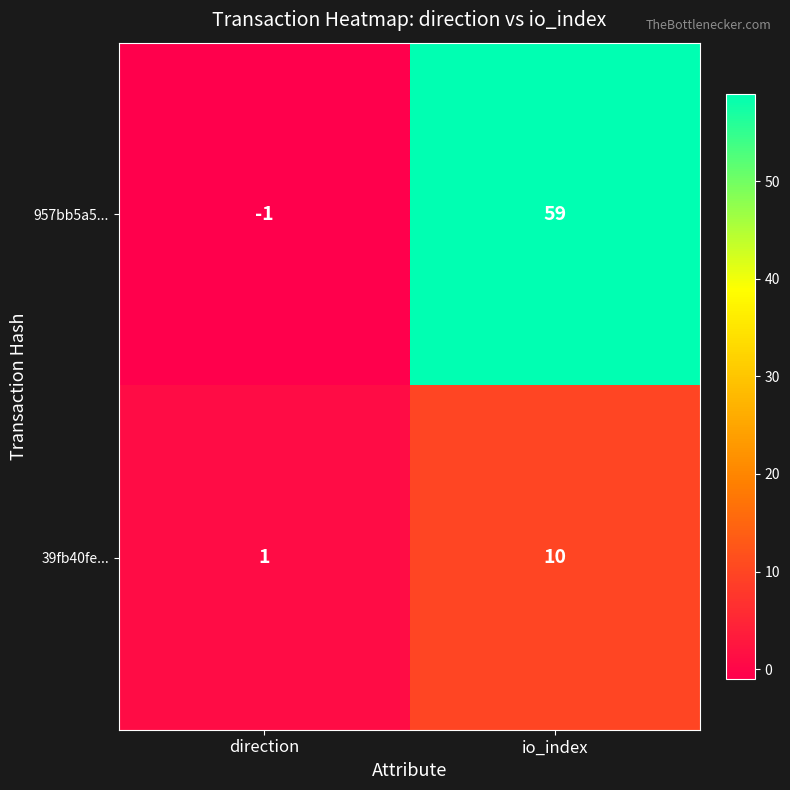

Reading left to right, what are all the values shown in this chart?

957bb5a5...: direction=-1	io_index=59
39fb40fe...: direction=1	io_index=10